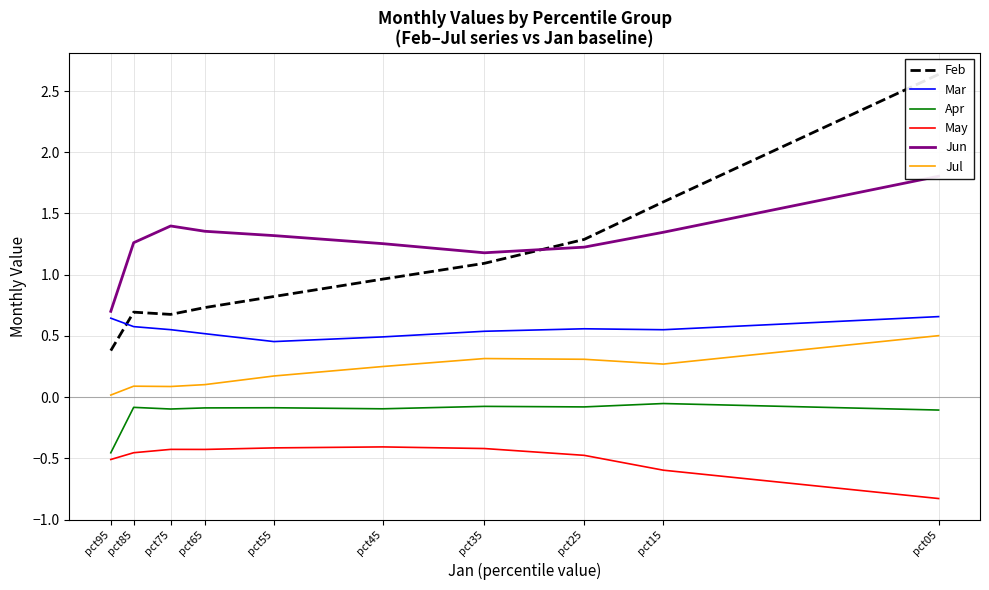

At how many categories does at least one series exceed 1?

9